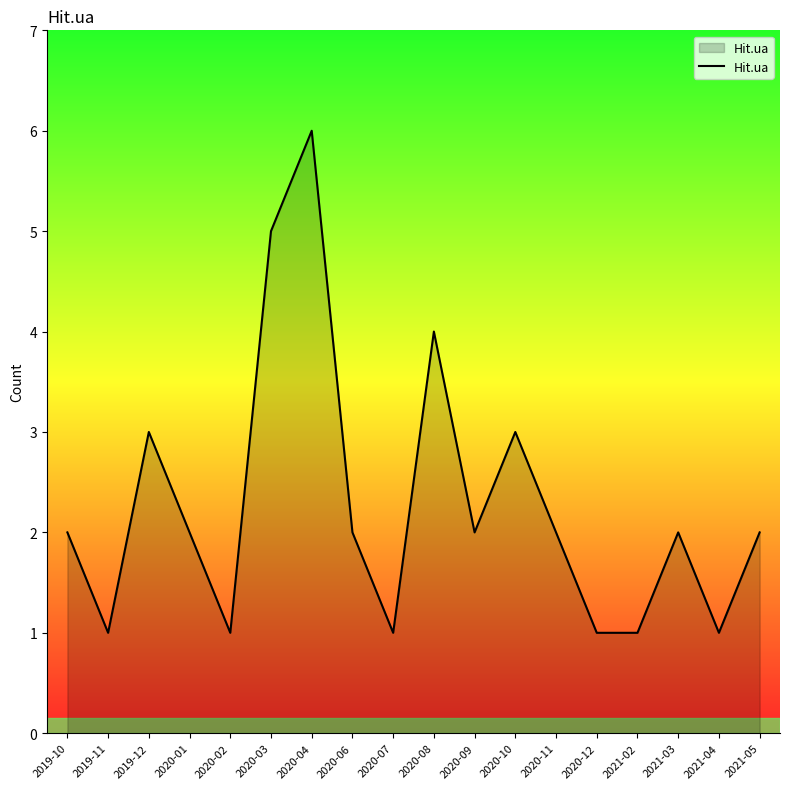

How many series are shown in this chart?

1